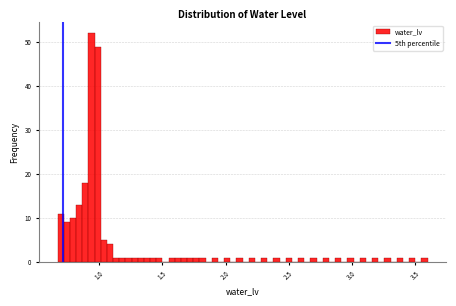

Read against the x-axis, roughly where is the centre of the tallest bar?

0.95